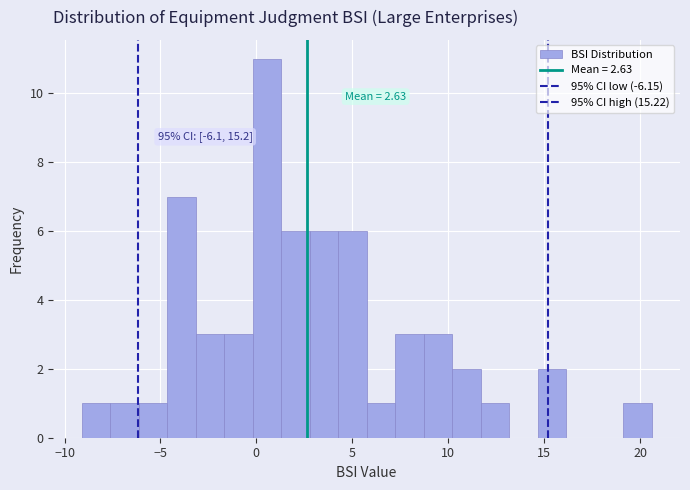

Around what value on the x-axis is the tallest bar? Give the approximate position of its centre, as read against the axis.

0.5